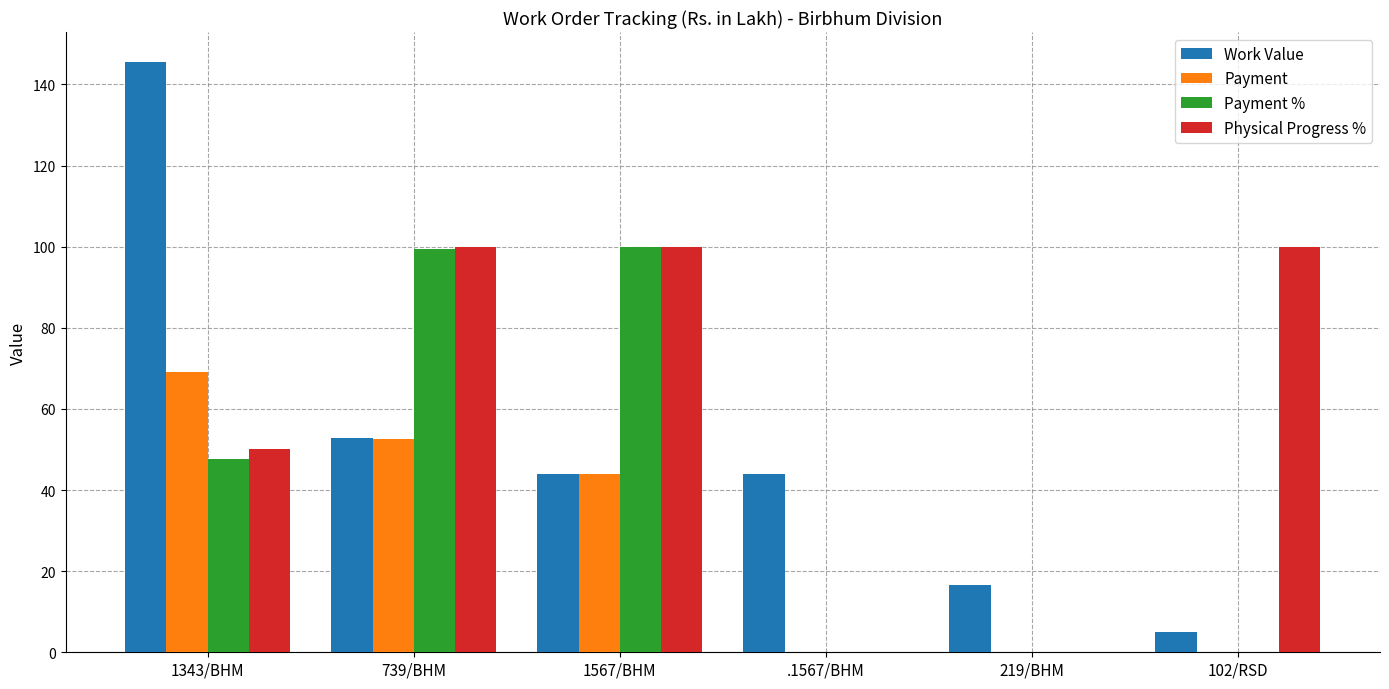

Is it true that Physical Progress % equals 100.0 at 102/RSD?

True